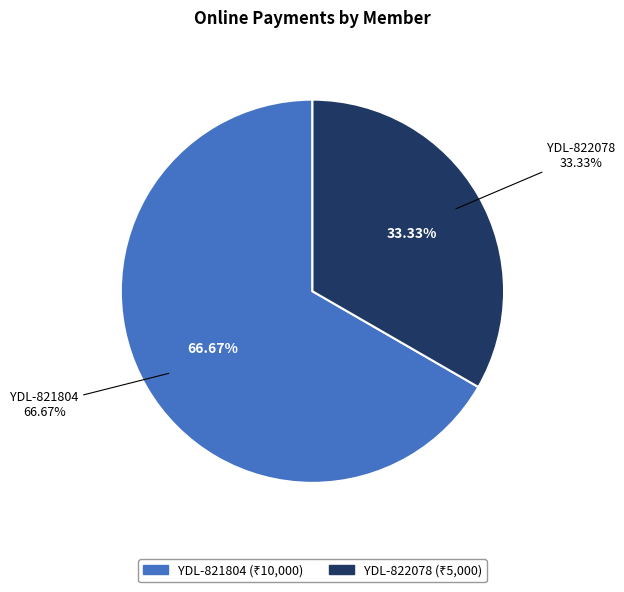

How much of the chart is everything except YDL-821804?

33.3%